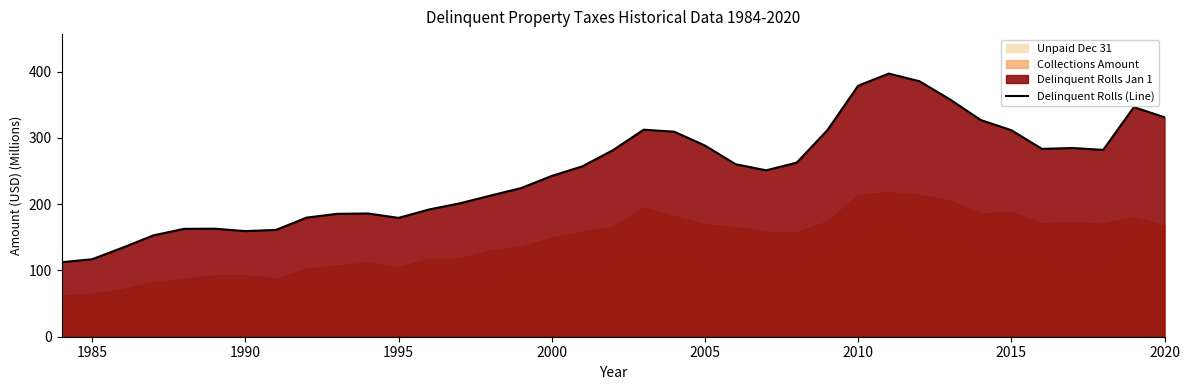

What is the highest value of the Delinquent Rolls (Line) series?

396.9